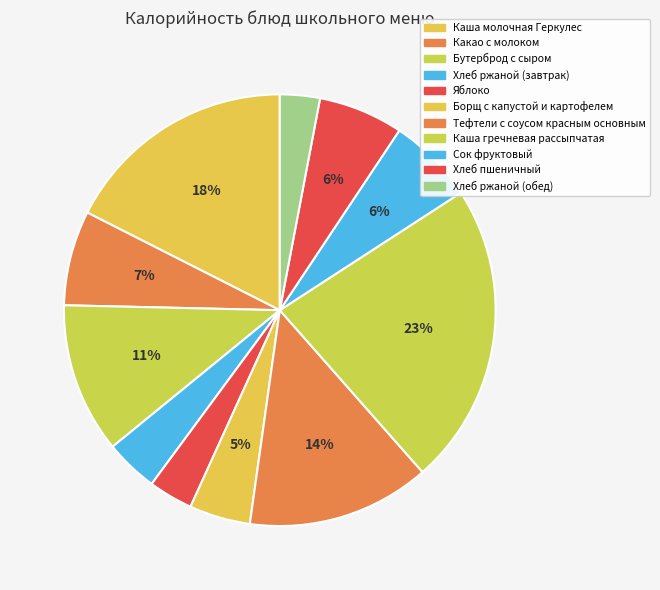

Count the number of slices in the pie.

11